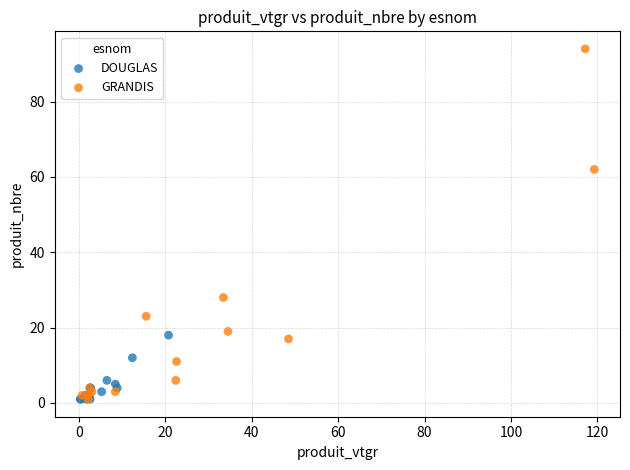

Which series contains the highest Y value?

GRANDIS